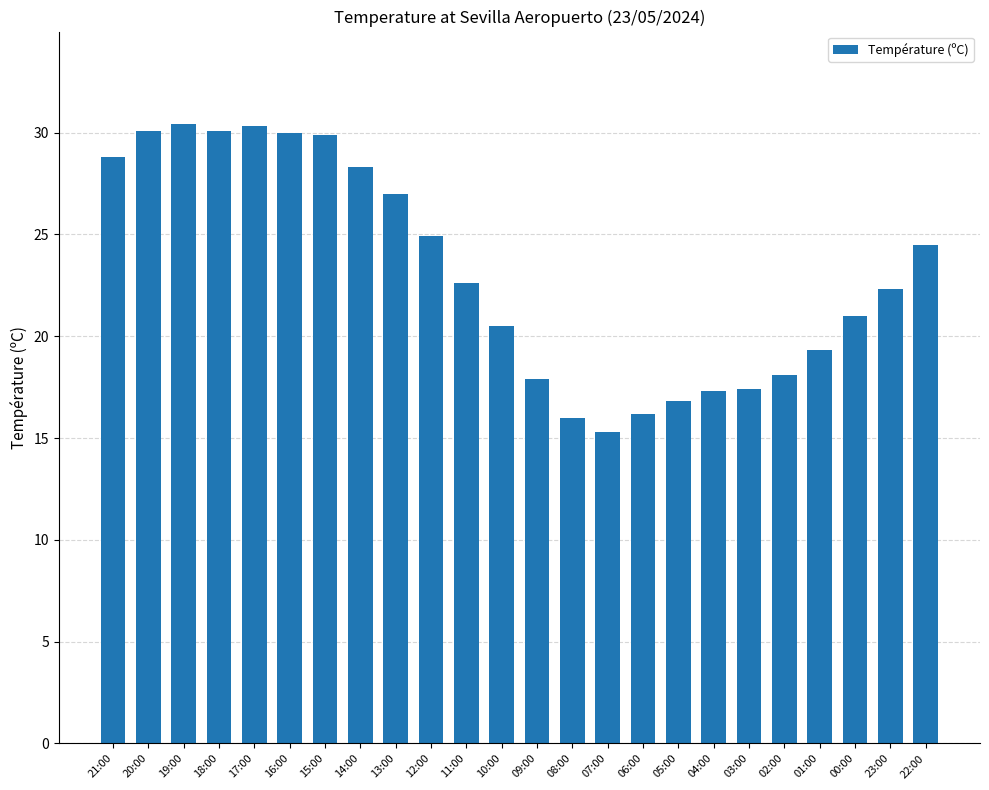

What is the value of the 17th bar from the left?

16.8